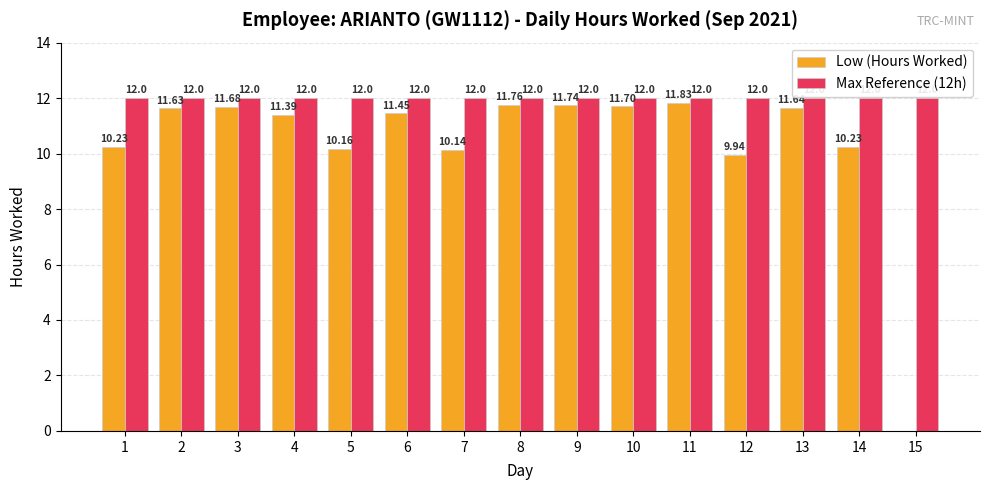

Which series has the largest total across all categories?

Max Reference (12h)